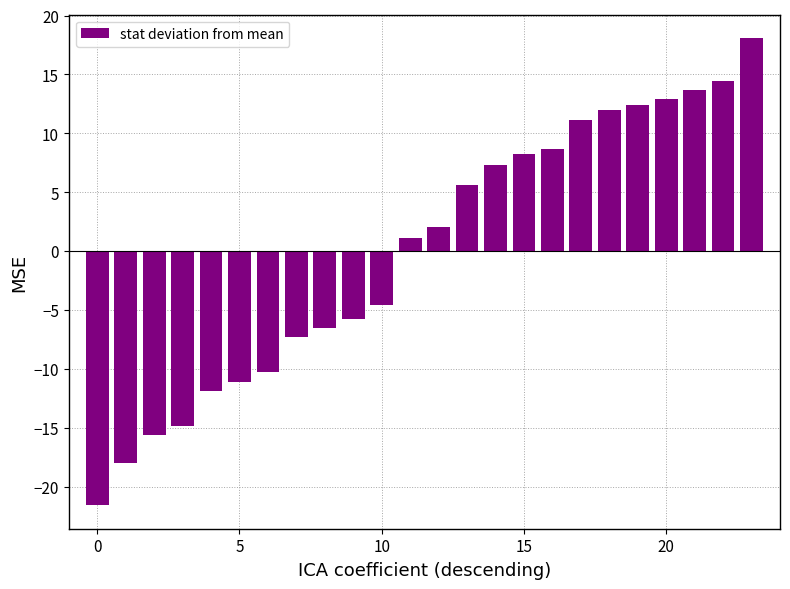

What is the value of the 3rd bar from the left?

-15.6